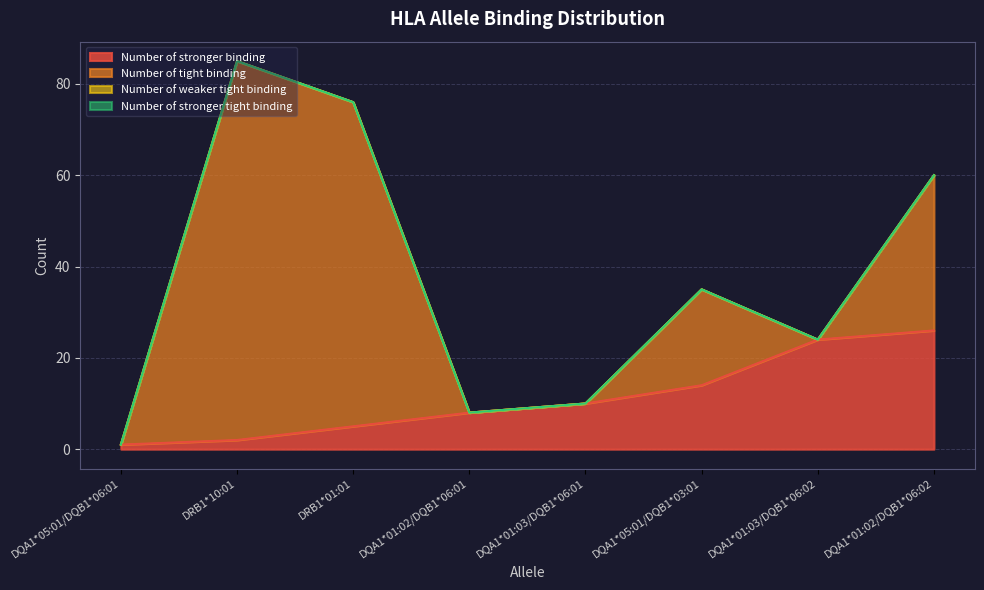

Does the chart display data point markers on the line(s)?

No